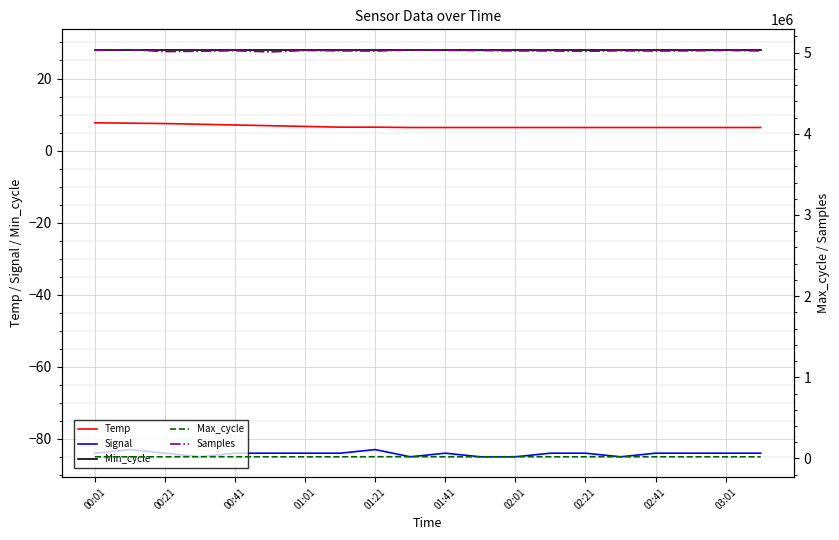

Rank the series at 13 from highest to lowest value.

Samples, Max_cycle, Min_cycle, Temp, Signal